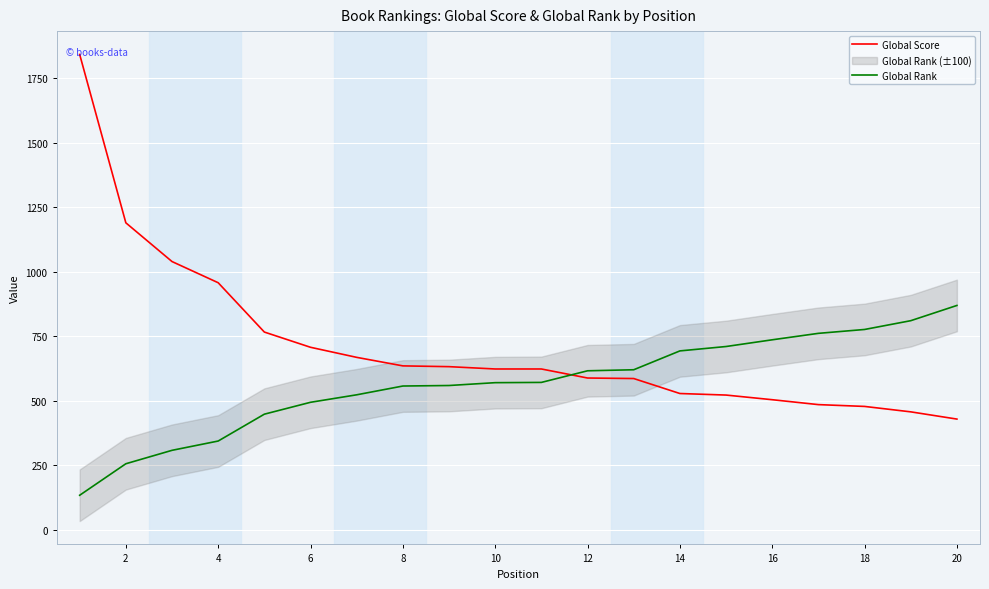

What is the label of the 2nd point from the left?

2